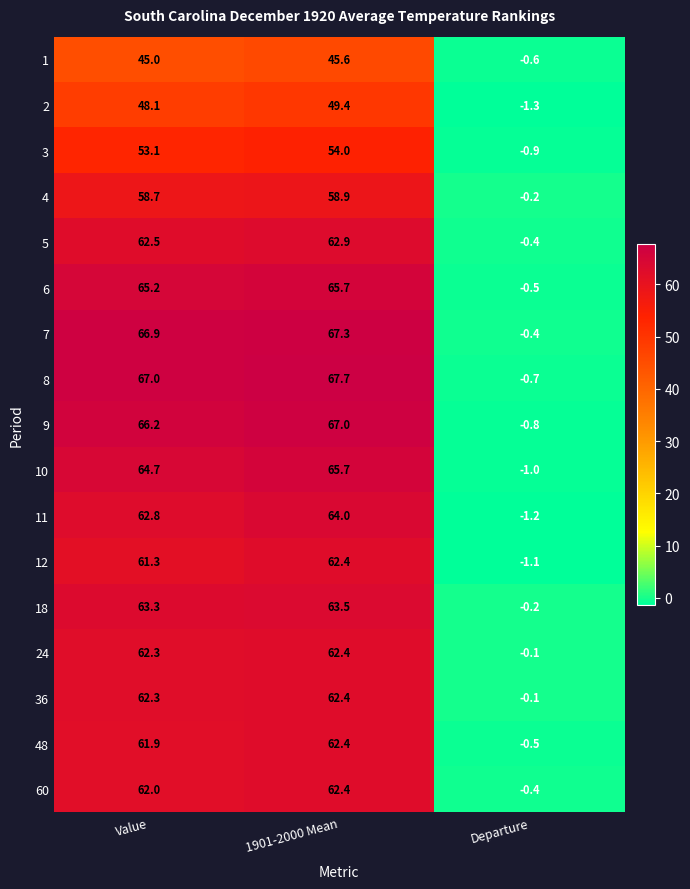

What is the total value across all series at Departure?

-10.4